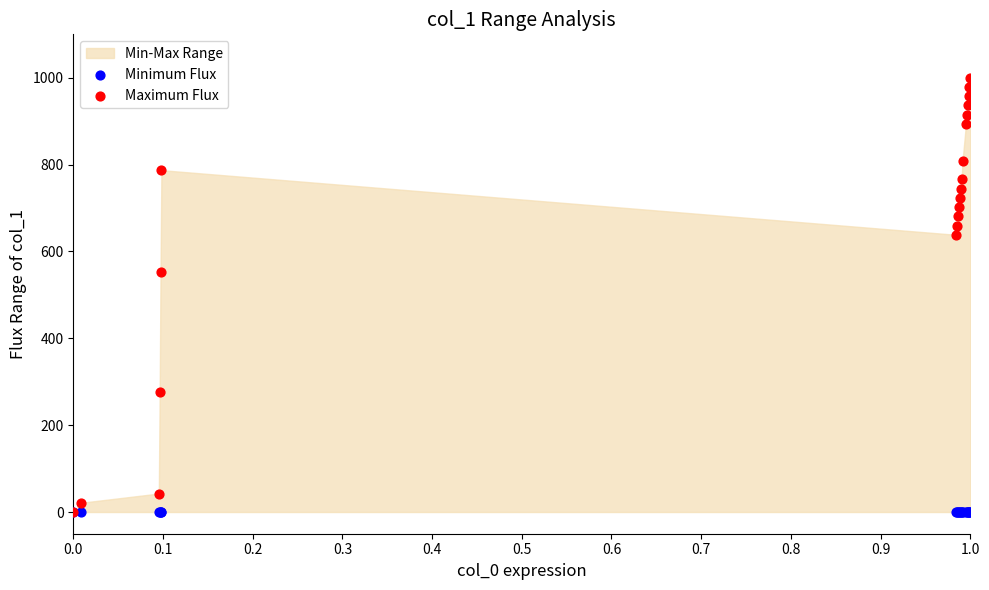

Across all series, what Y value is closest to 500?

553.2